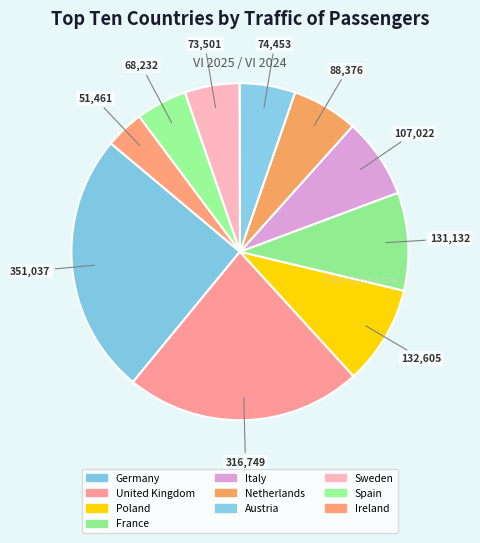

To the nearest percent, what is the difference between the Ireland and Spain slice percentages?

1%